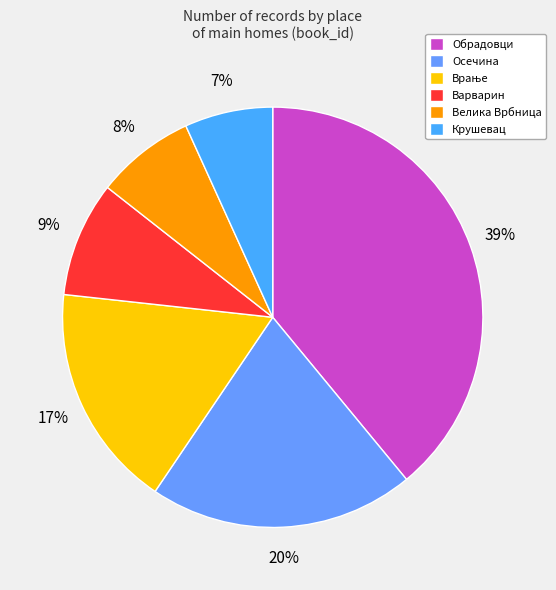

Between Обрадовци and Крушевац, which is larger?

Обрадовци